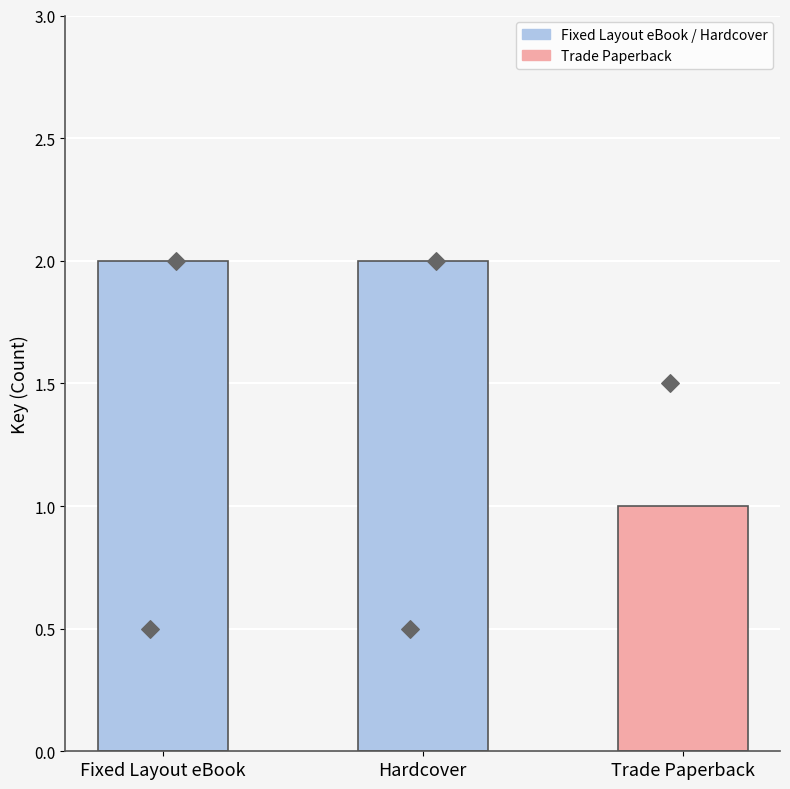

Approximately how many times larger is the value at Fixed Layout eBook compared to Trade Paperback?

2.0